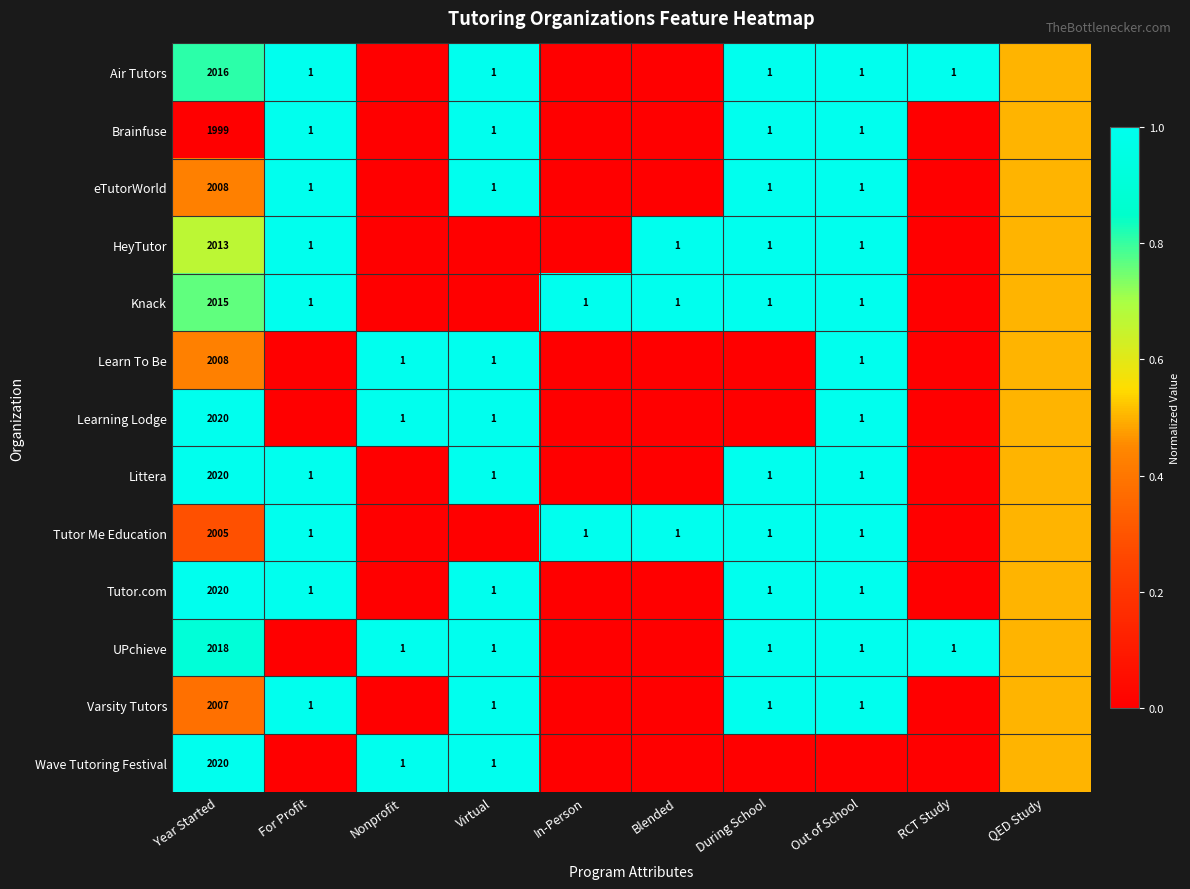

Count the number of data series in this chart.

13